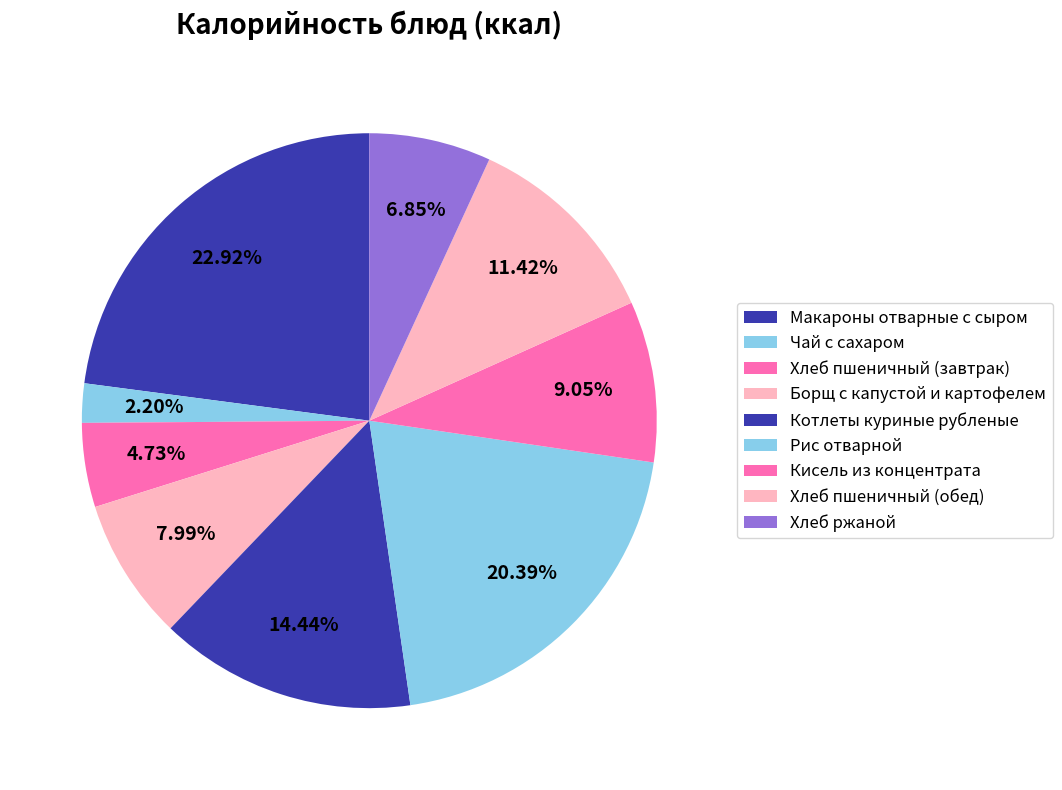

Which category has the biggest portion of the pie?

Макароны отварные с сыром